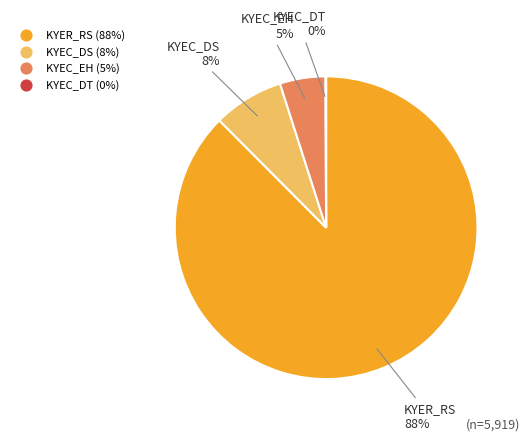

Is there any slice that represents more than half of the pie?

Yes